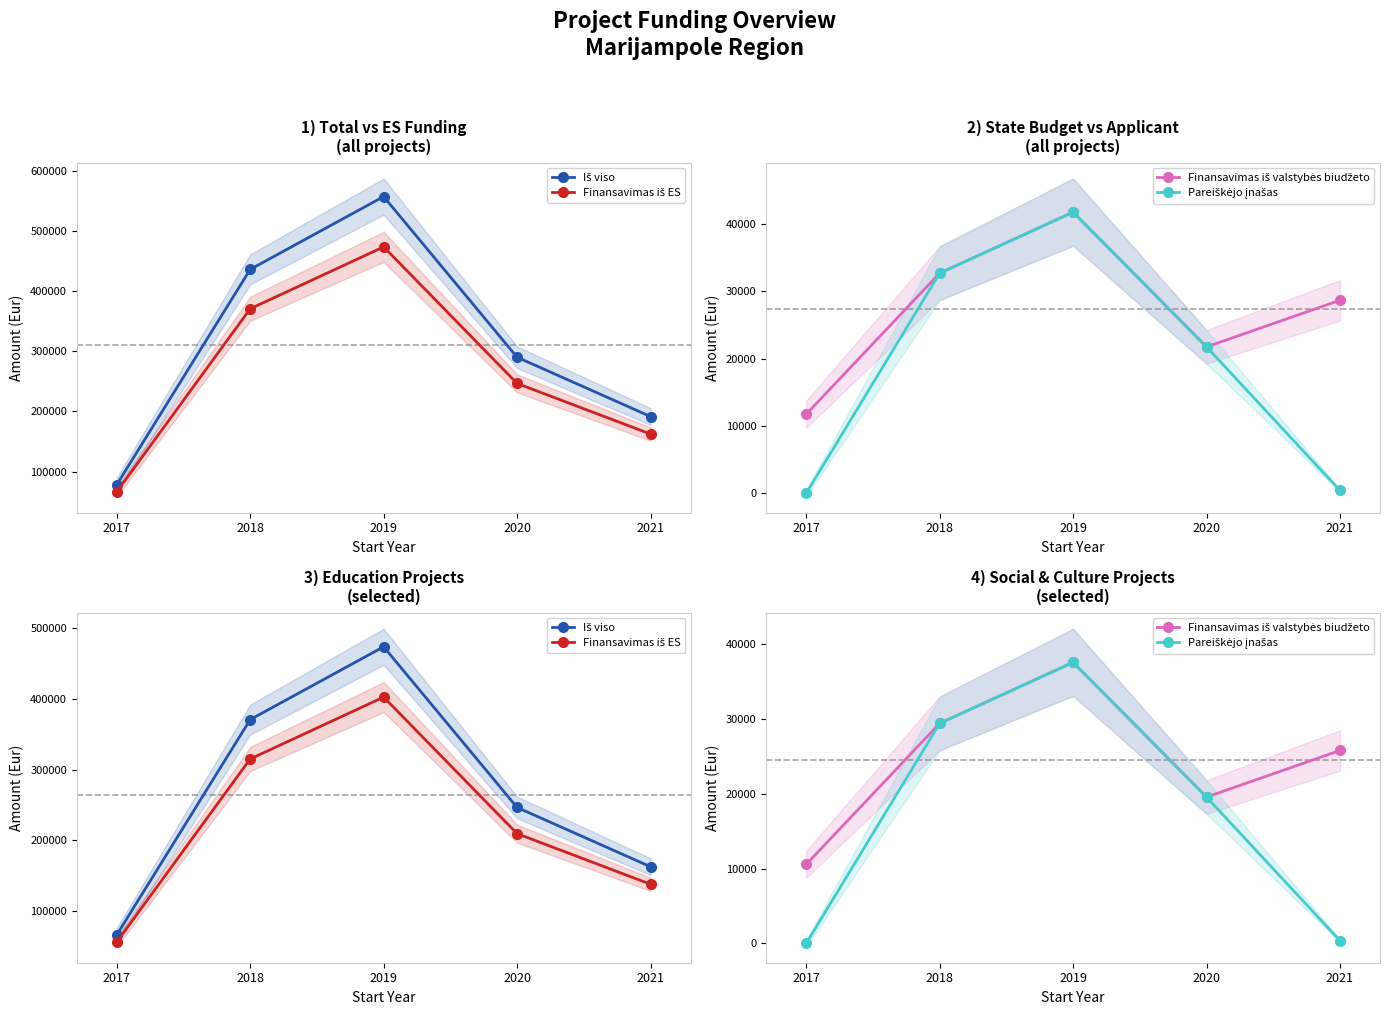

Which series has the widest spread of values?

Iš viso